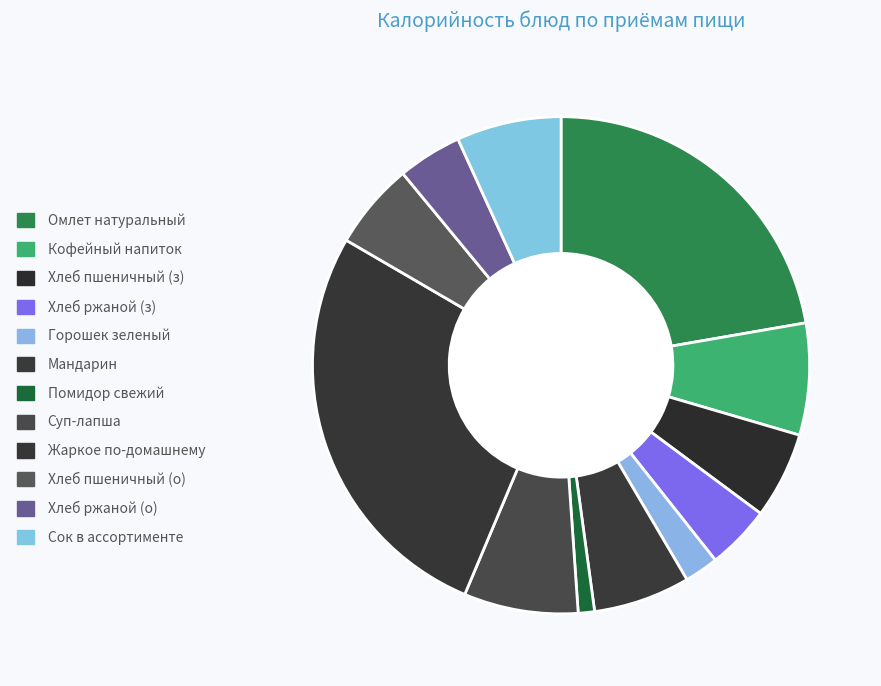

Is Суп-лапша the majority of the pie?

No